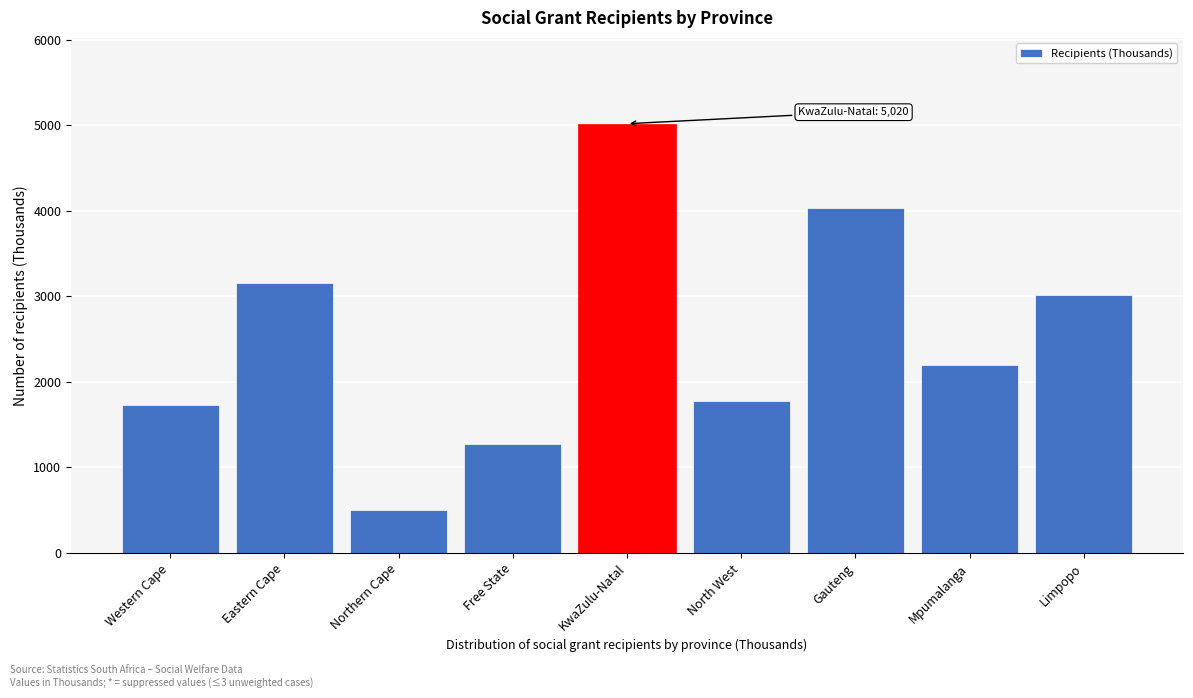

Reading left to right, what are all the values shown in this chart?

1727	3162	500	1271	5020	1780	4035	2201	3018